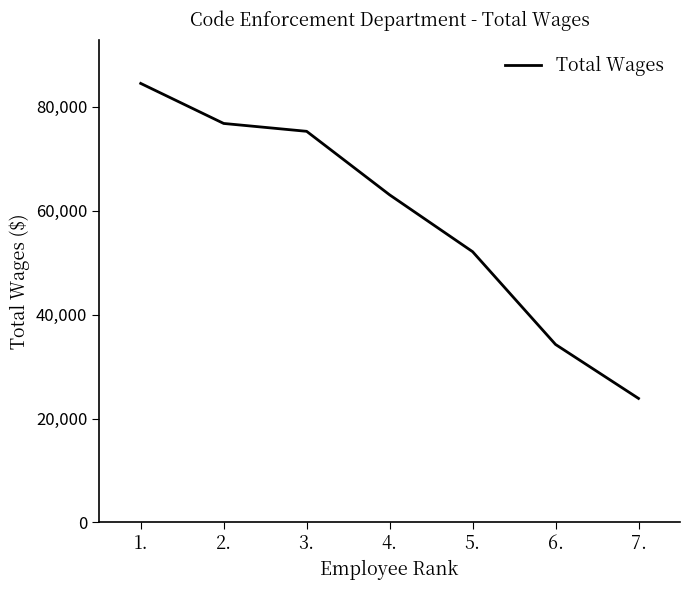

Reading left to right, list all the values displayed in this chart.

84522	76813	75298	63068	52127	34262	23873